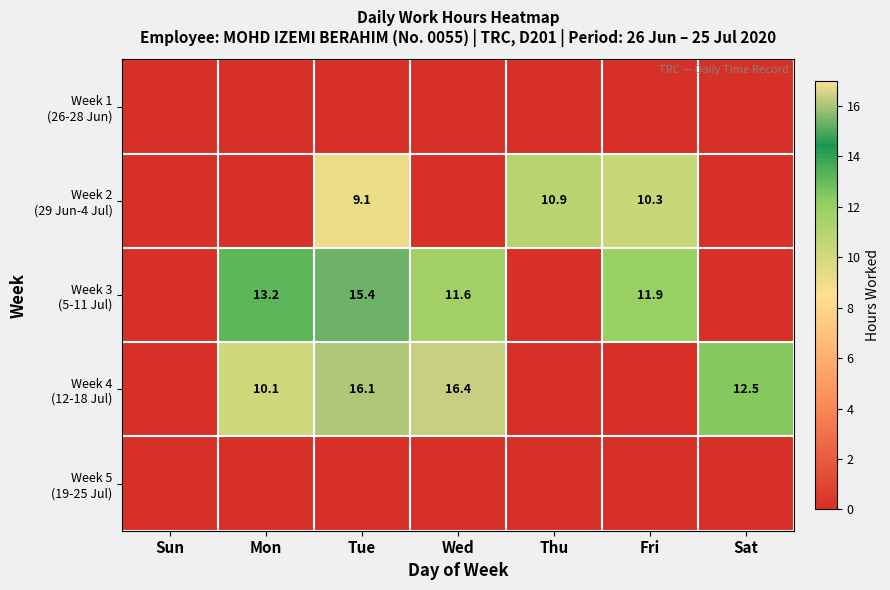

What is the difference between the highest and lowest values at Fri?

11.9